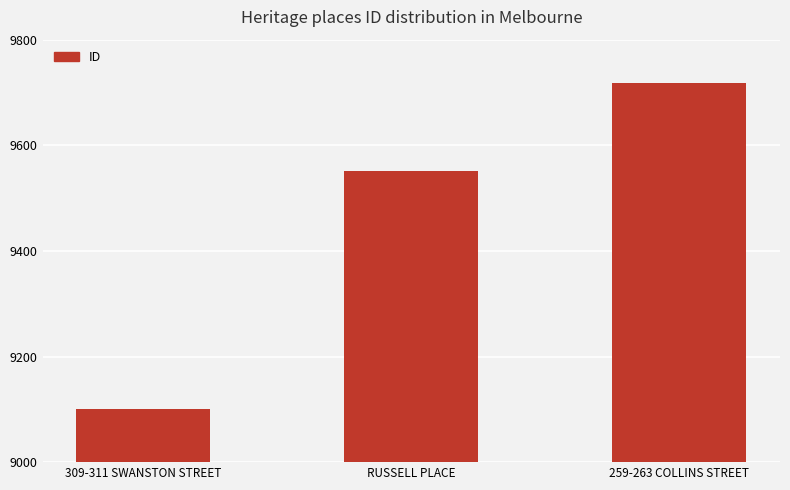

Reading right to left, what are all the values shown in this chart?

9717	9551	9100